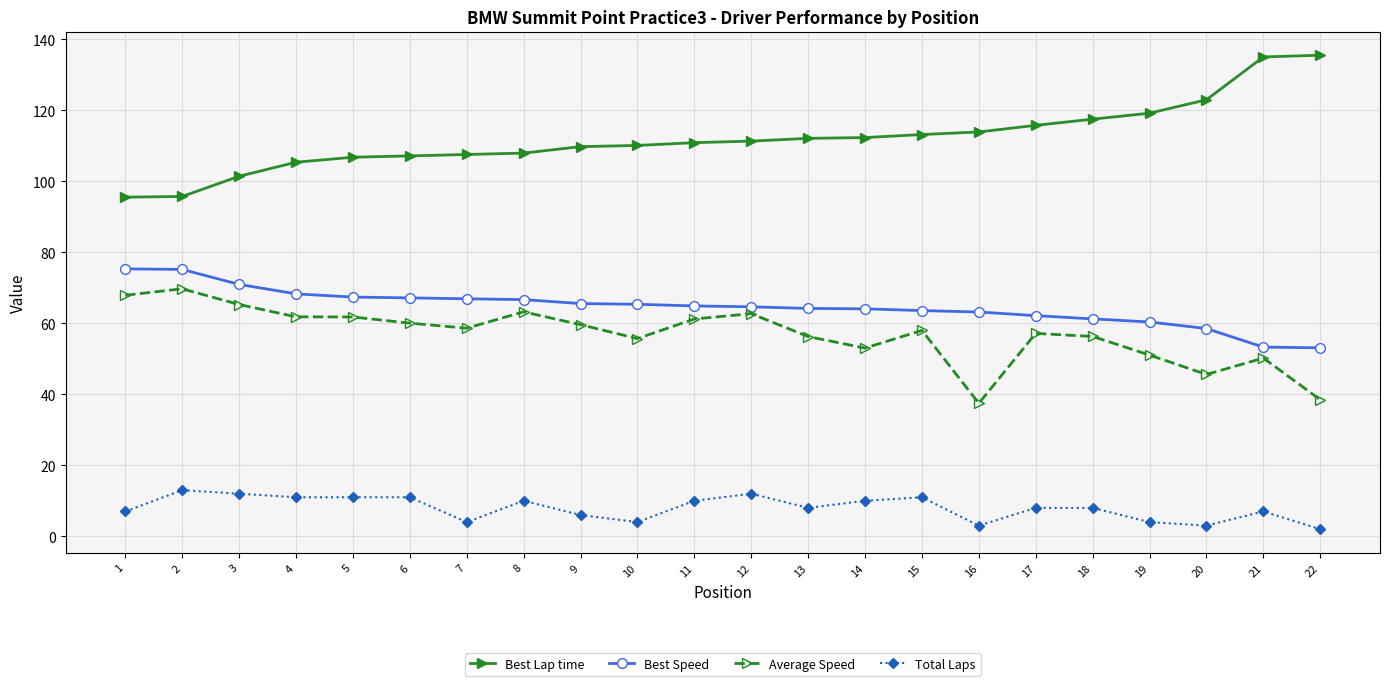

True or false: Best Speed and Total Laps intersect in this chart.

False